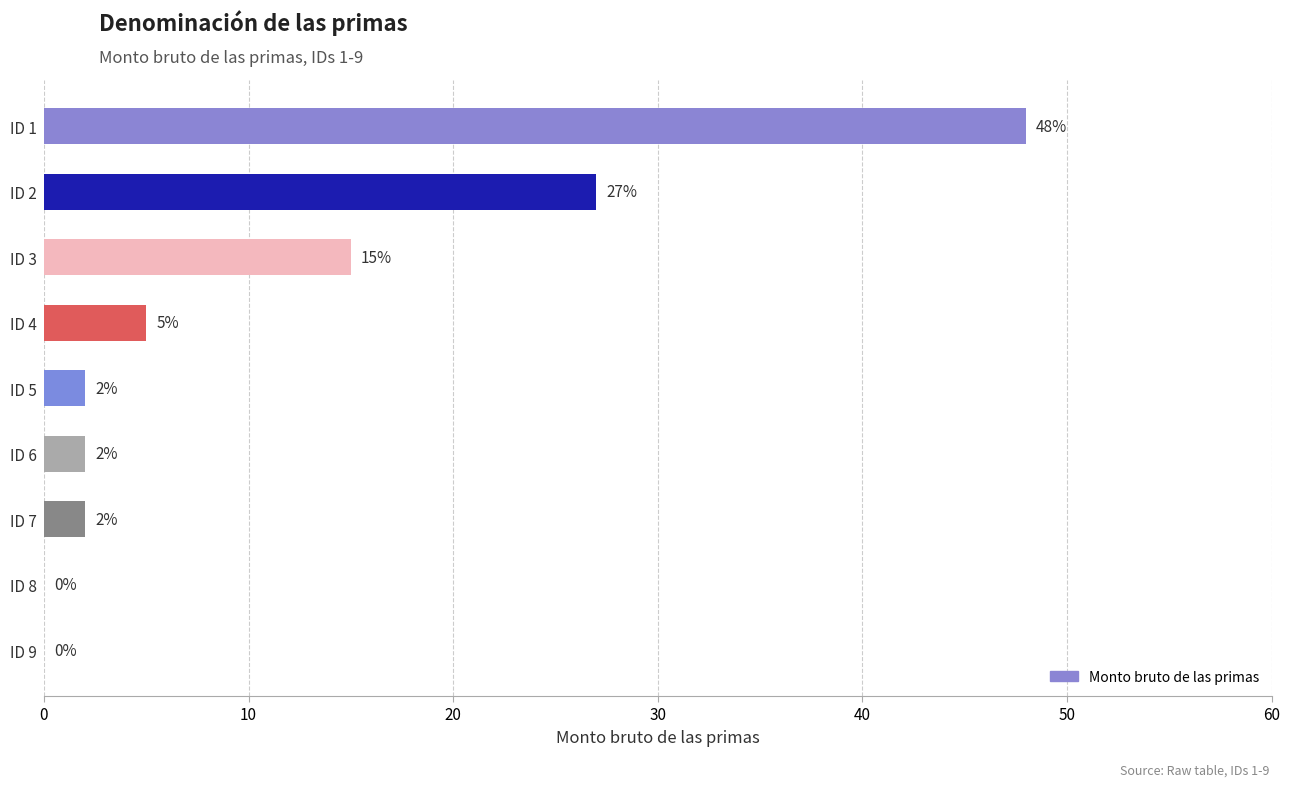

What is the ratio of the value at ID 3 to the value at ID 5?

7.5